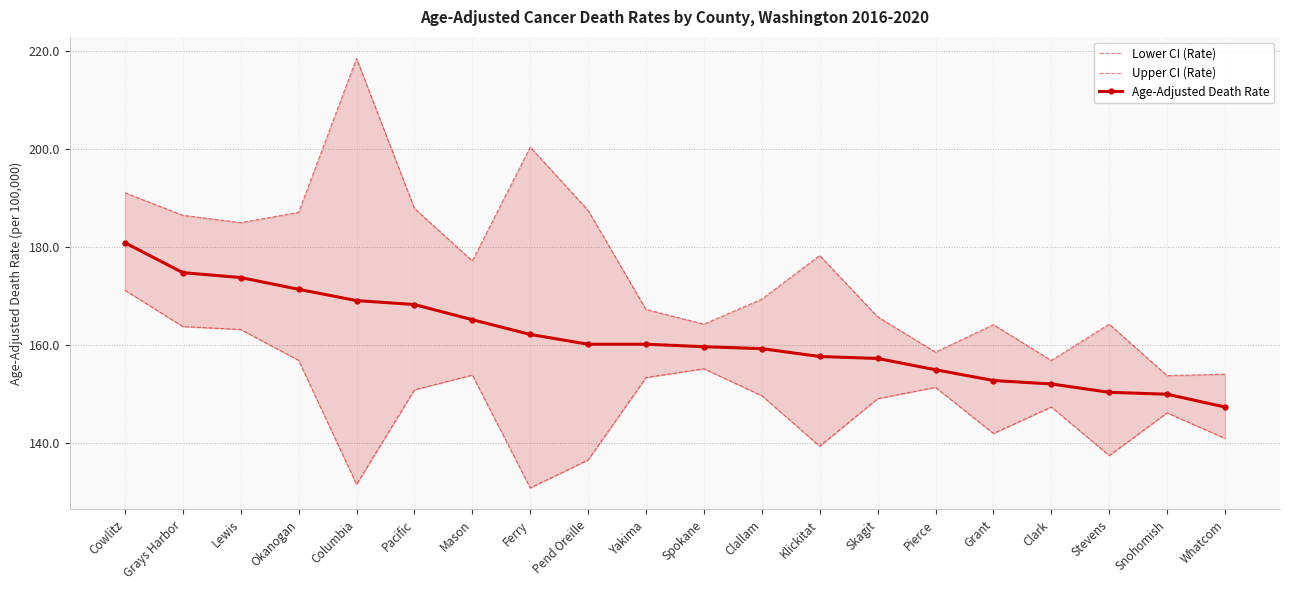

Which series has the largest total across all categories?

Upper CI (Rate)